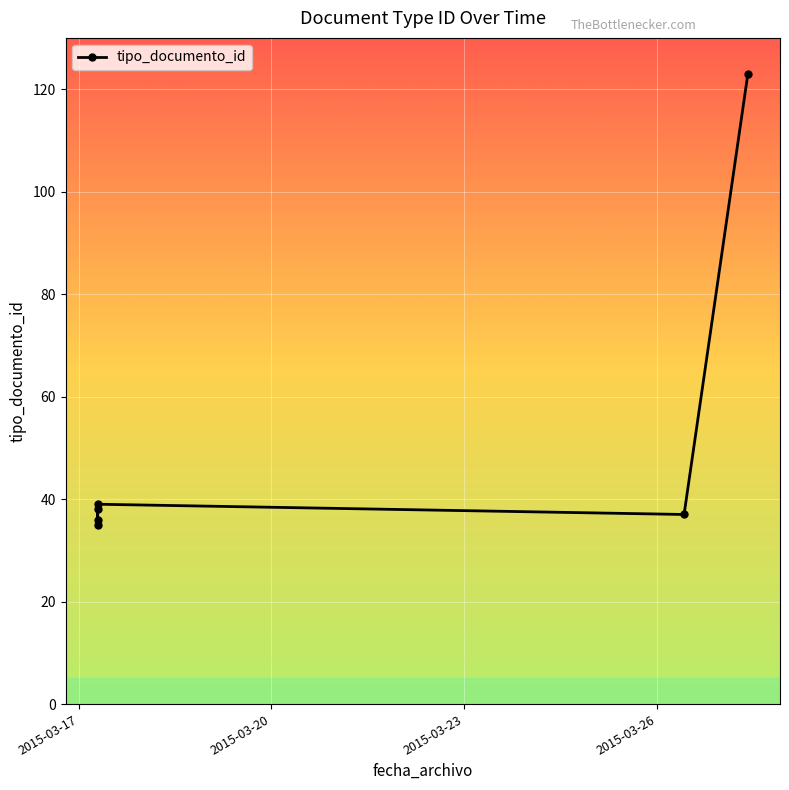

How many lines are shown in the chart?

1